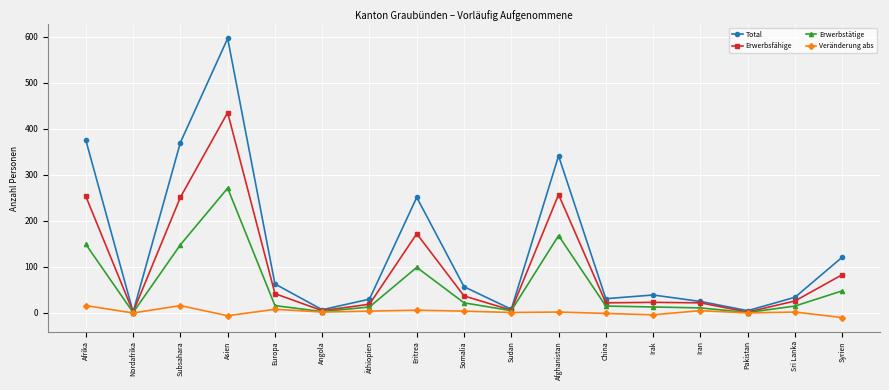

Where does the Erwerbsfähige series first go above 26?

Afrika